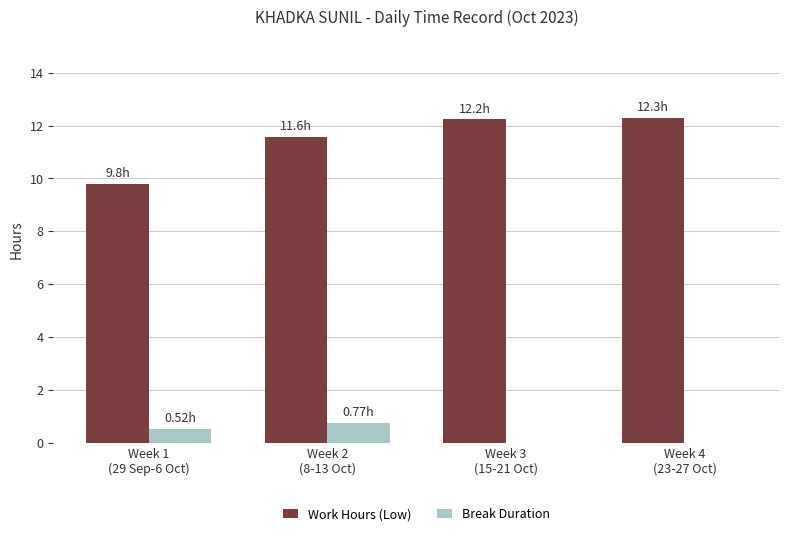

What is the maximum value for Work Hours (Low)?

12.3